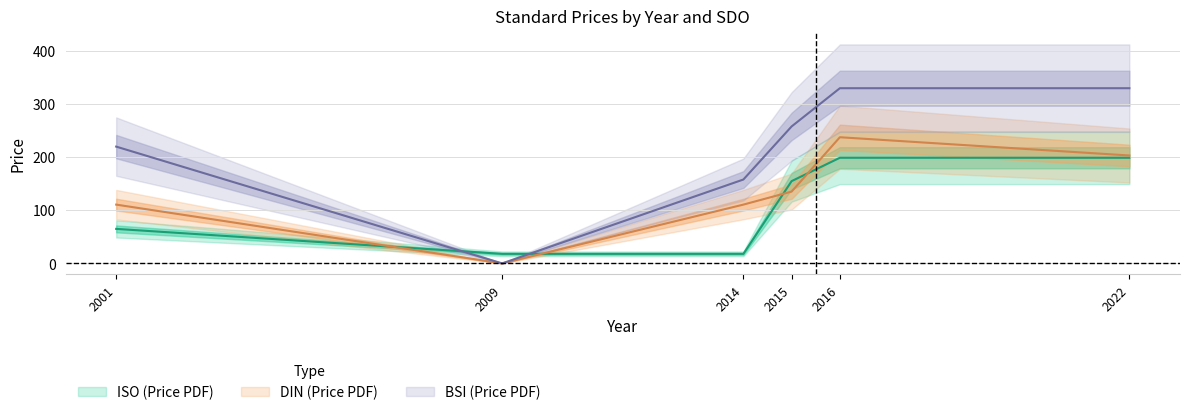

List the labels in order of value, largest first.

2016, 2022, 2015, 2001, 2009, 2014